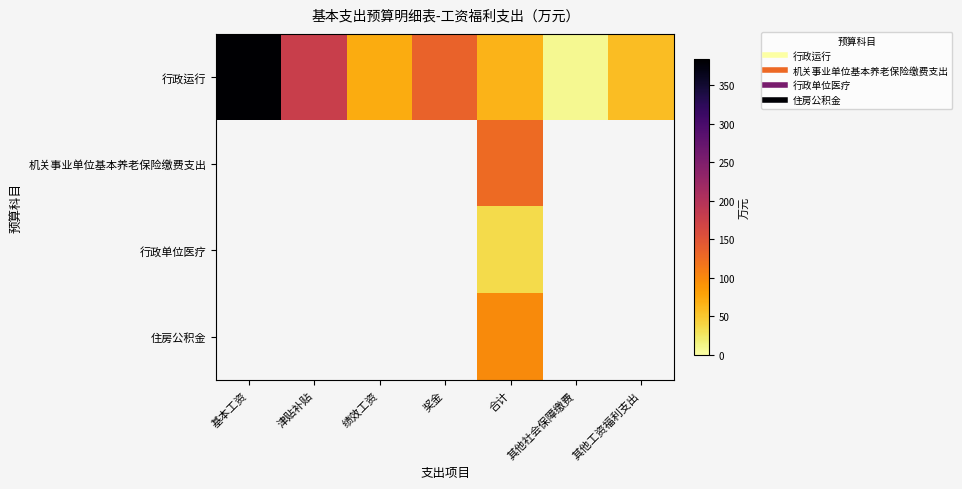

At which category is the sum across all series the highest?

合计